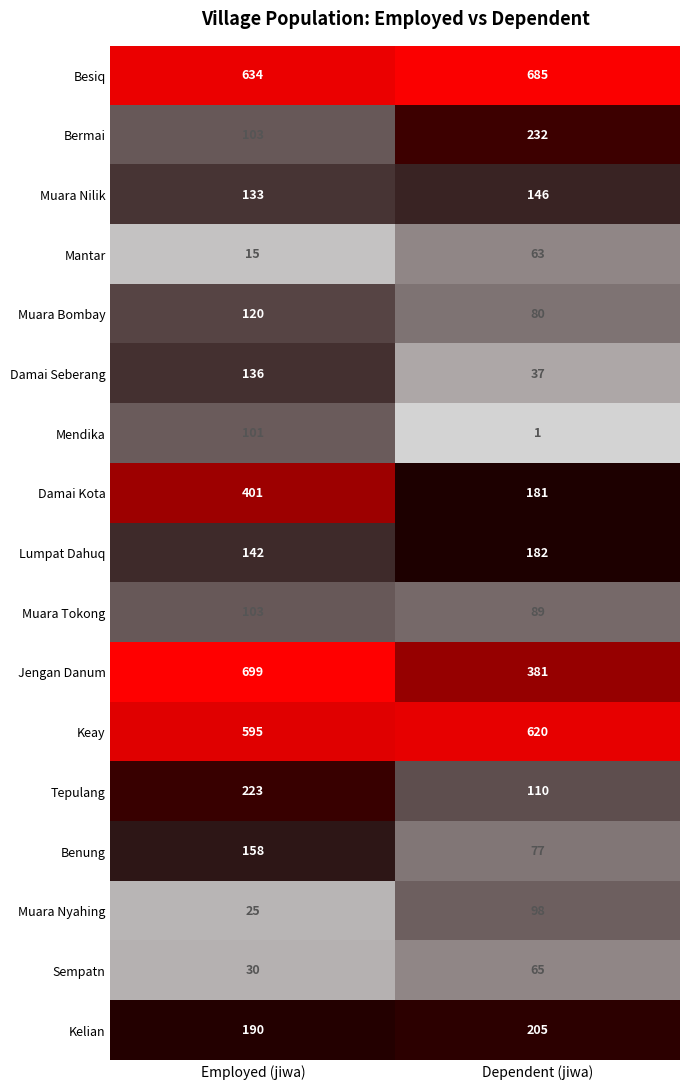

The Besiq series shows 634 at Employed (jiwa). True or false?

True